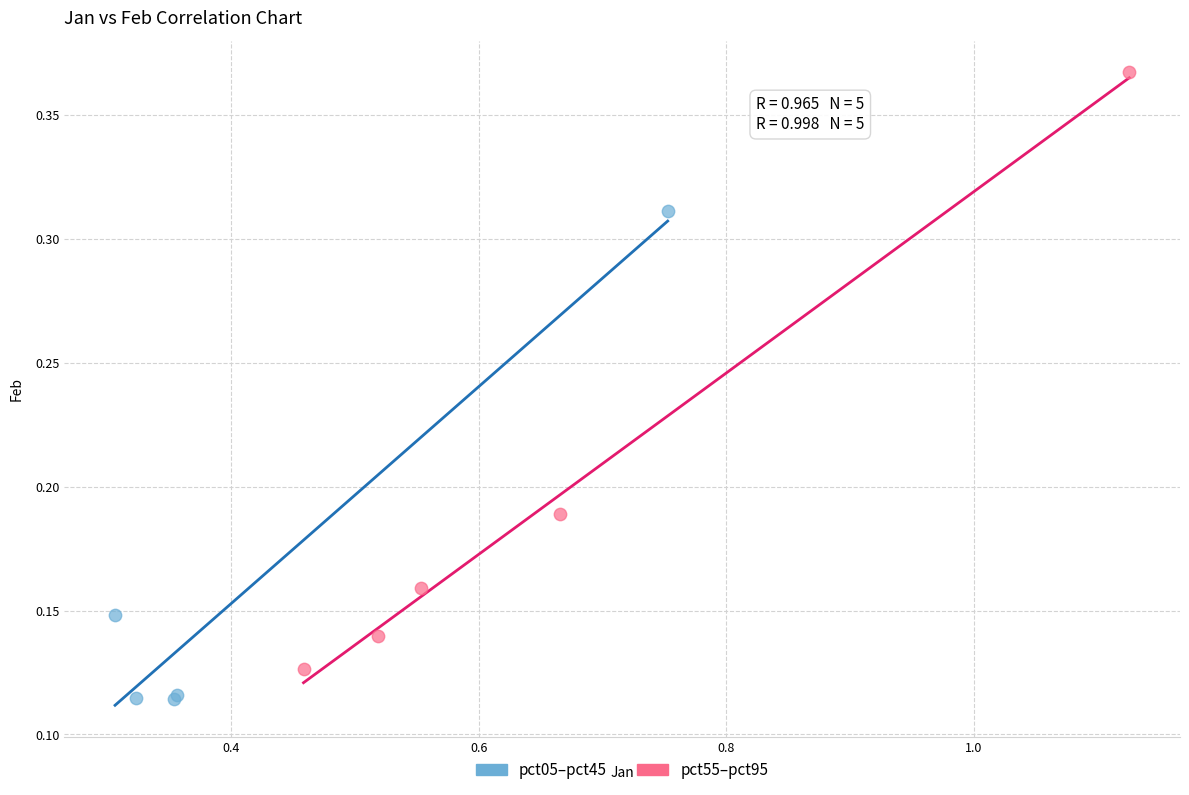

What are all the series names shown in the legend?

pct05–pct45, pct55–pct95